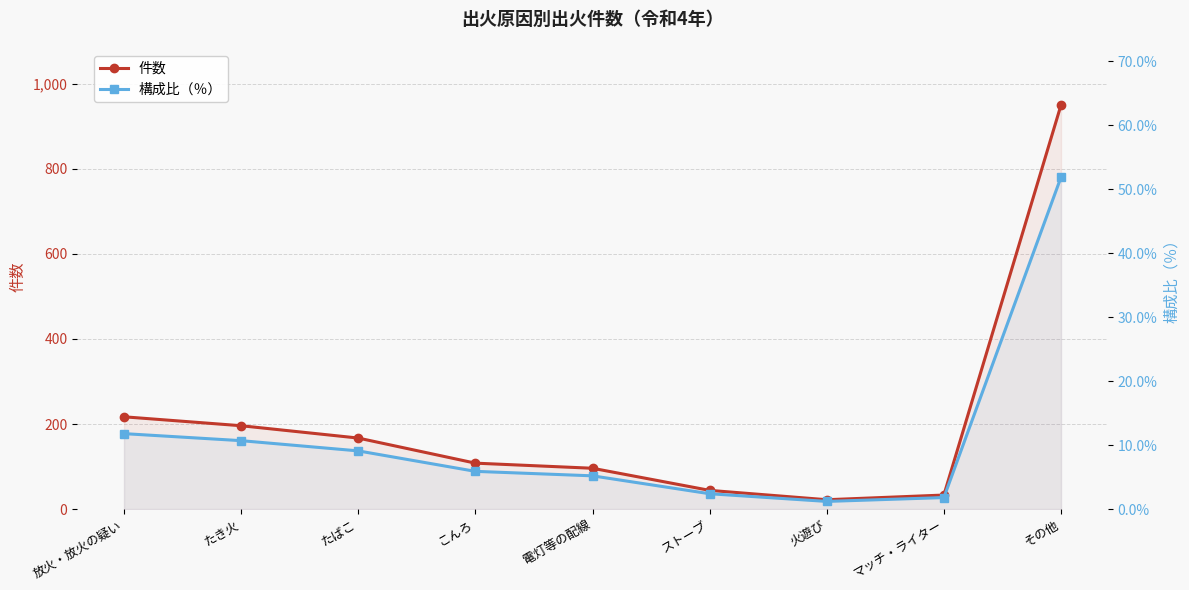

At 放火・放火の疑い, list the series in order from smallest to largest.

構成比（％）, 件数